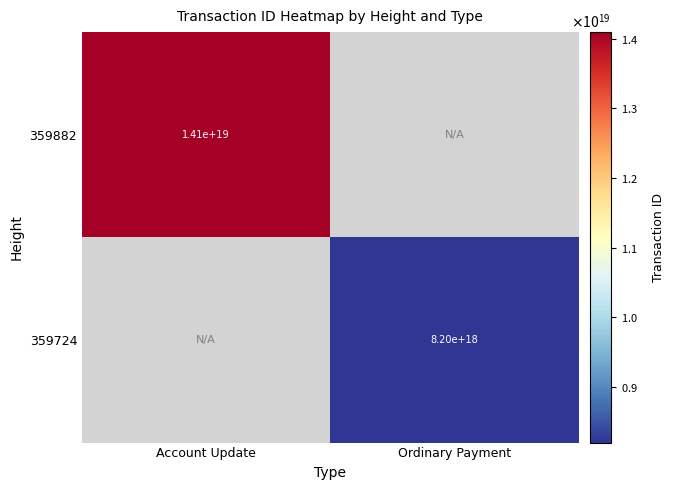

True or false: 359724 has a value of 5189235072446720000 at Ordinary Payment.

False